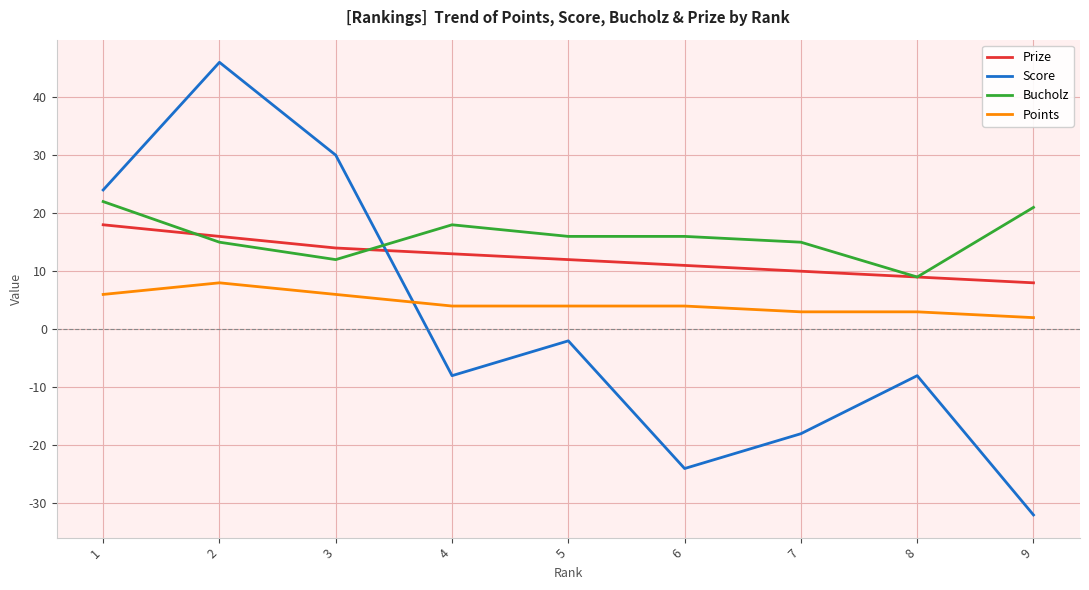

What is the average value of the Score series?

1